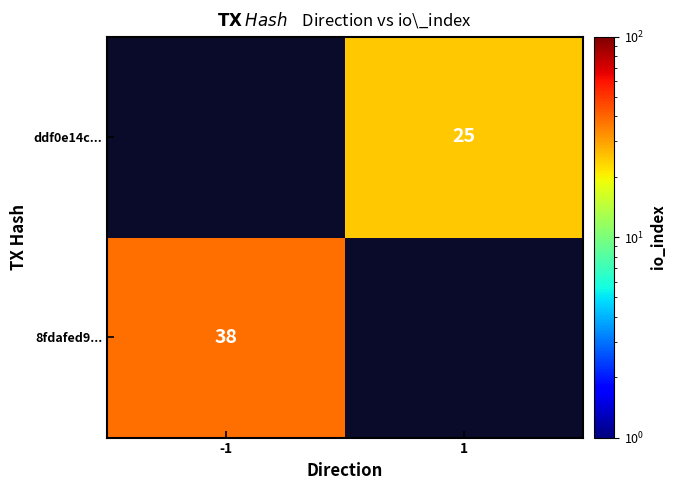

What is the smallest value displayed?

25.0